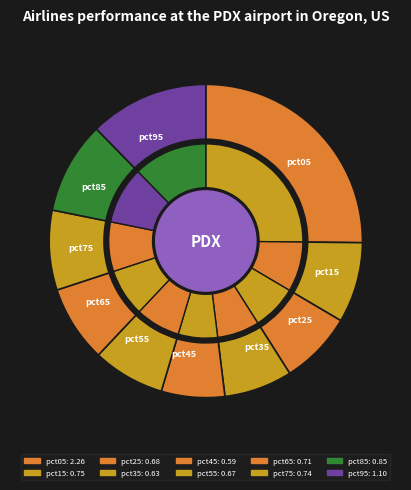

To the nearest percent, what portion does pct35 represent?

7%